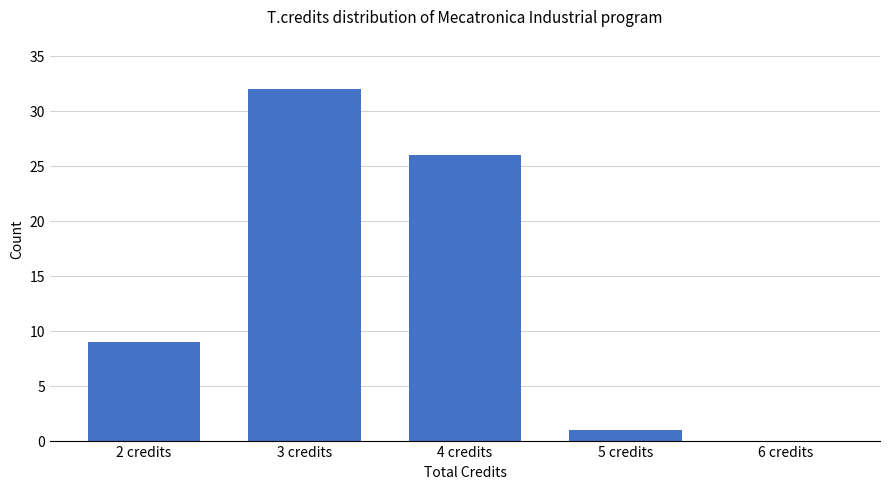

Reading left to right, list all the values displayed in this chart.

2 credits=9	3 credits=32	4 credits=26	5 credits=1	6 credits=0